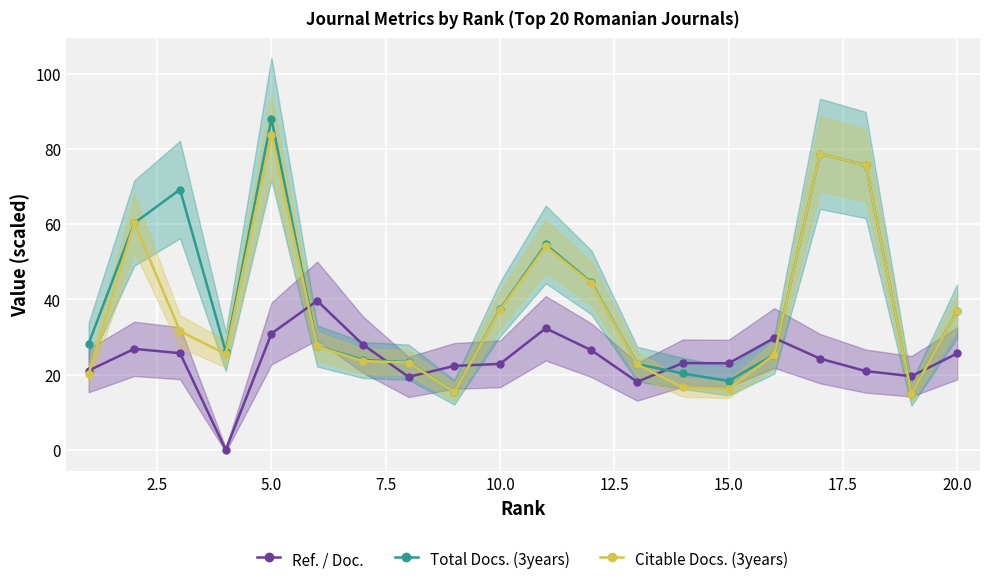

Is it true that Total Docs. (3years) equals 58.2 at 20.0?

False